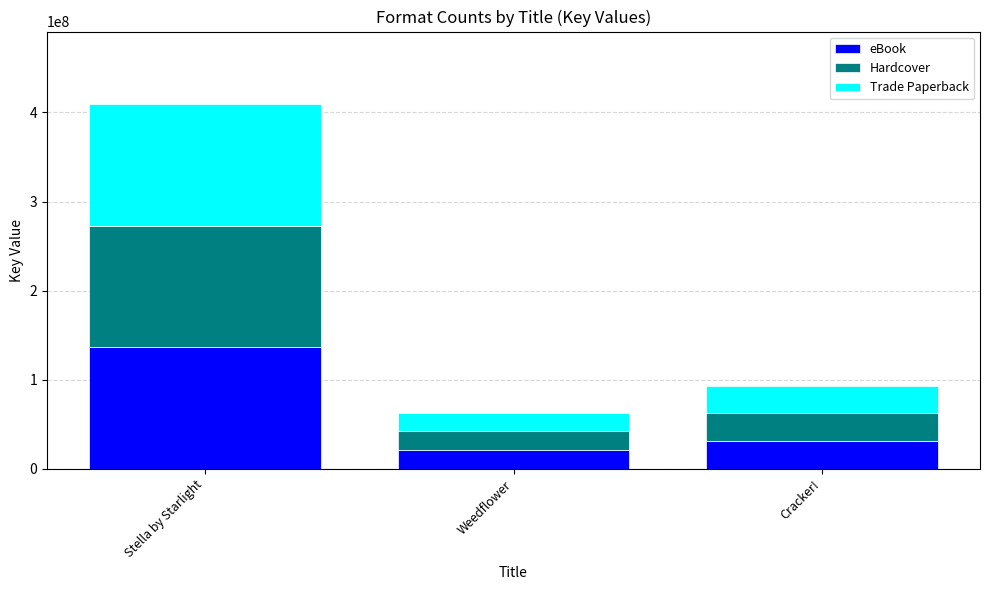

Where does the eBook series first go above 31041879?

Stella by Starlight